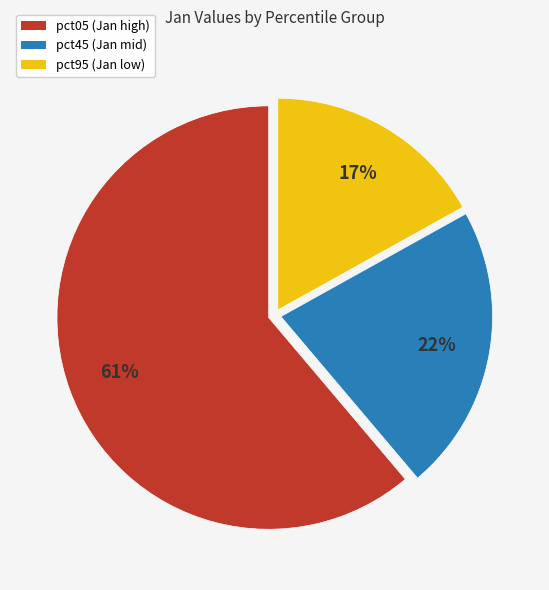

Does any single category account for the majority?

Yes